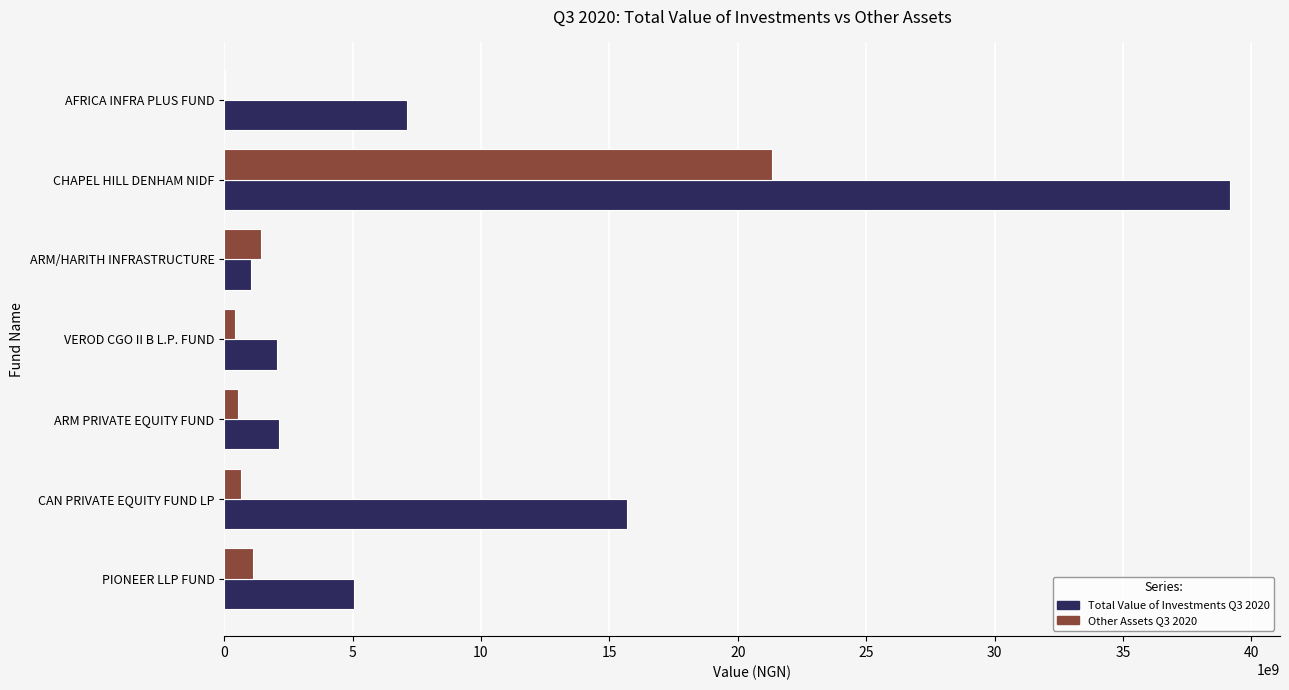

Which category has the highest value in the Other Assets Q3 2020 series?

CHAPEL HILL DENHAM NIDF